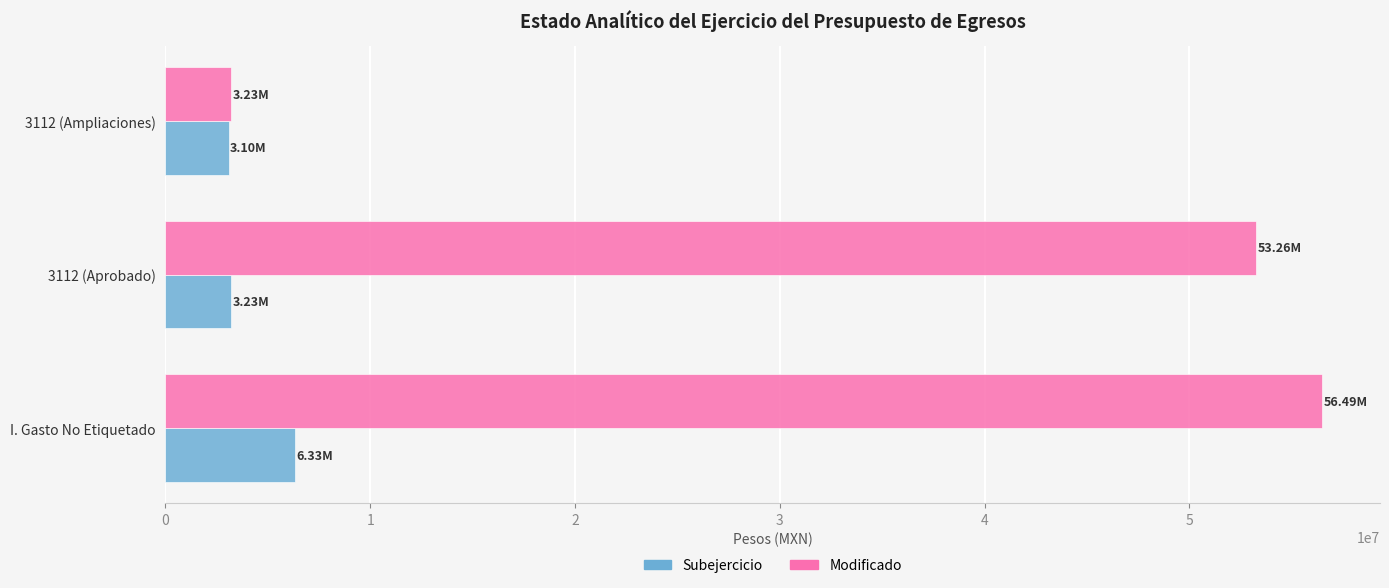

Which series has the largest total across all categories?

Modificado